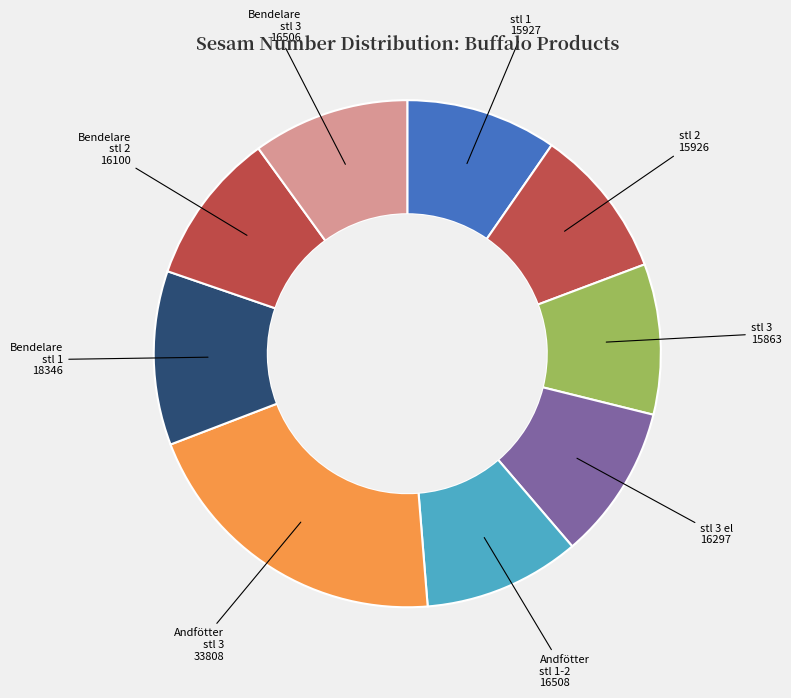

Is there a majority slice in this chart?

No